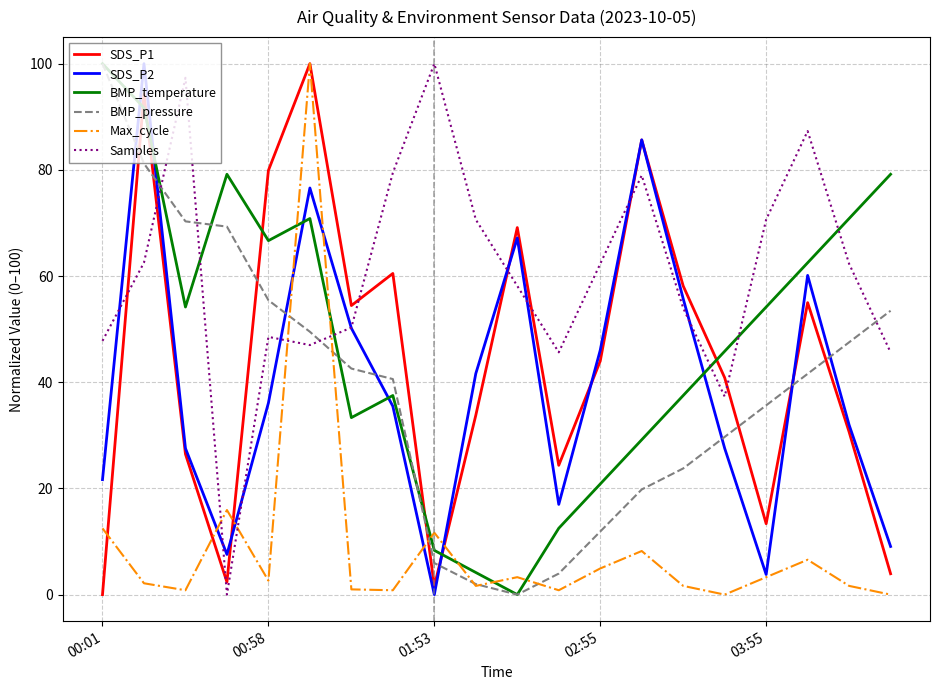

In SDS_P2, how many points are lower than both neighbors (excluding endpoints)?

4